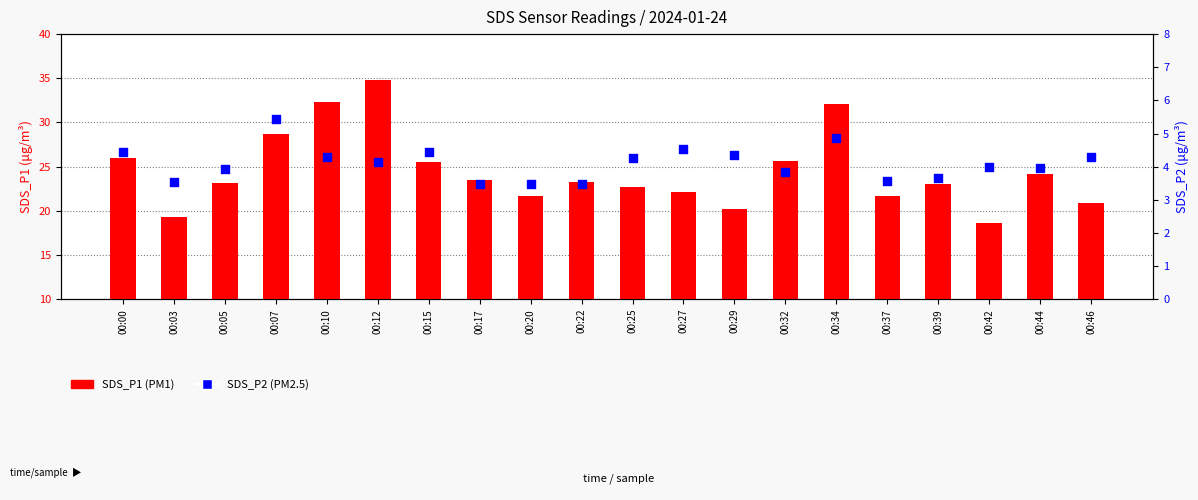

Which series has the largest total across all categories?

SDS_P1